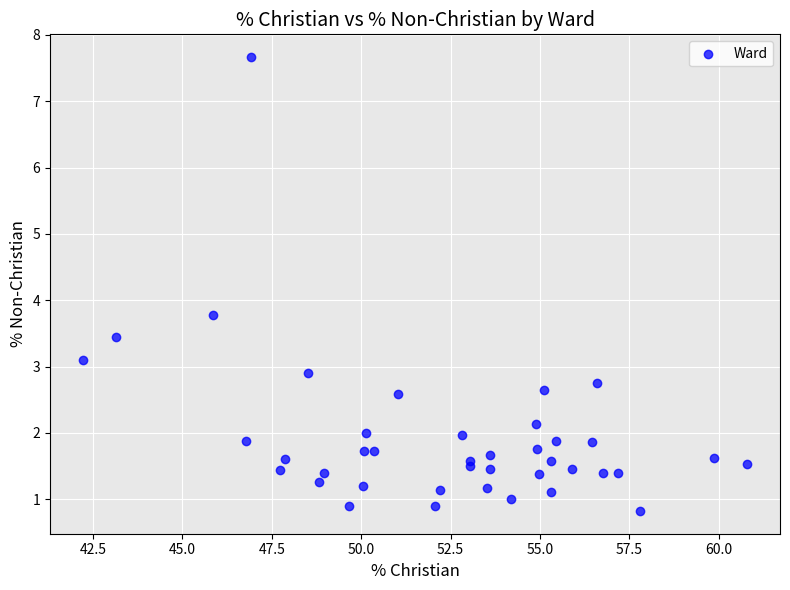

What Y value in the scatter plot is closest to 4?

3.8